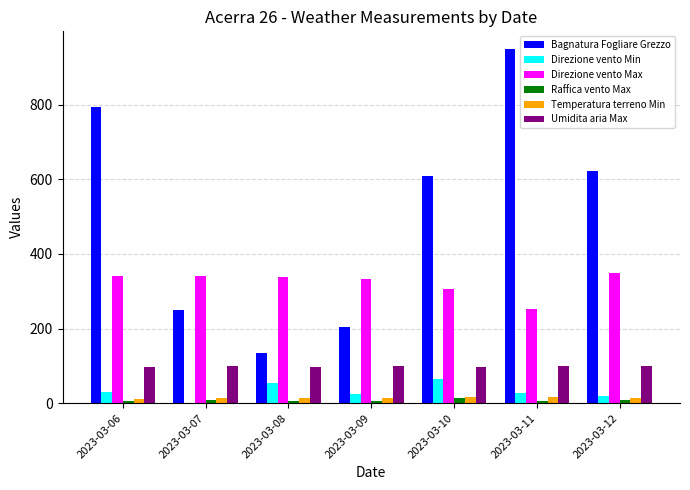

Between 2023-03-06 and 2023-03-12, which series saw the biggest shift?

Bagnatura Fogliare Grezzo